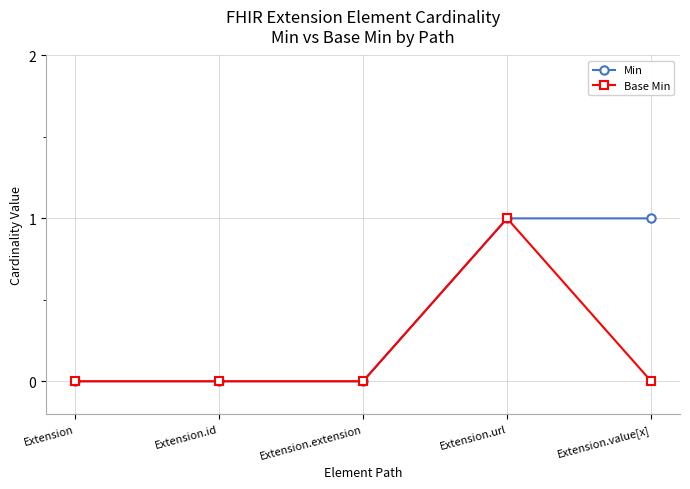

True or false: Min has a value of 1 at Extension.extension.

False